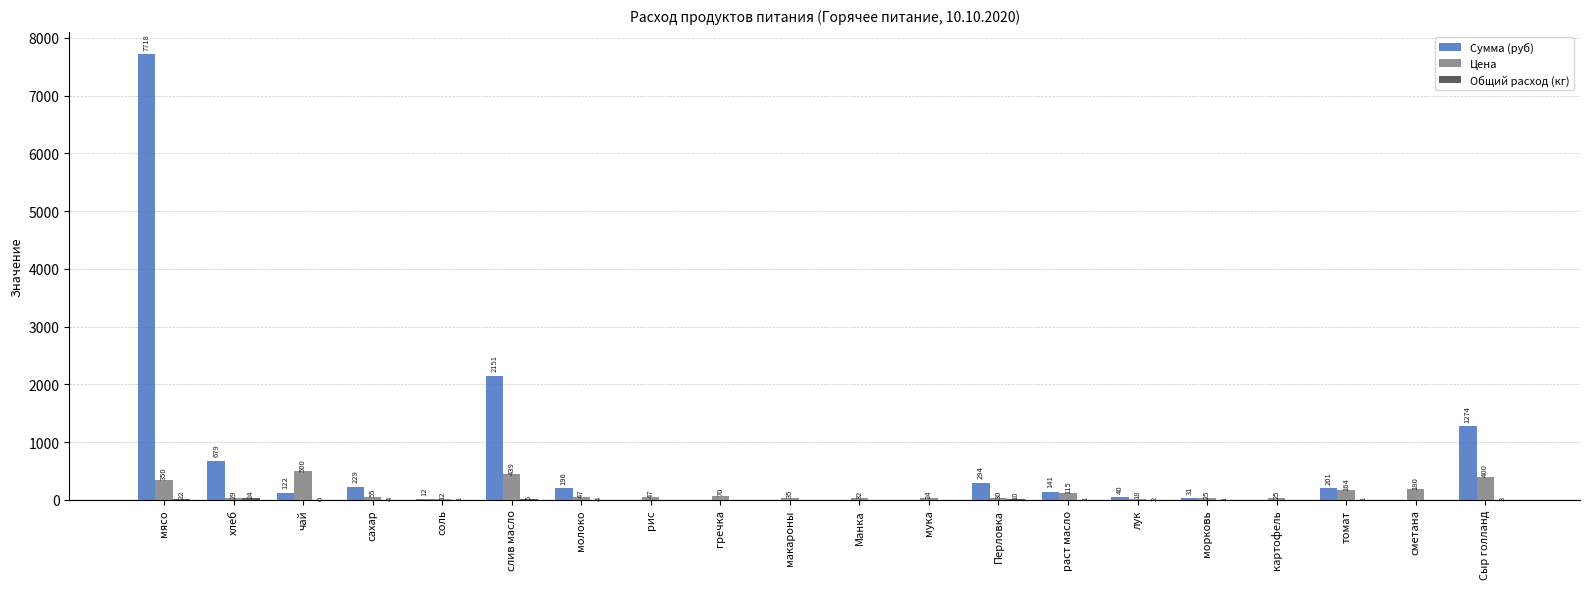

What is the sum of the Цена values at сметана and Сыр голланд?

580.0